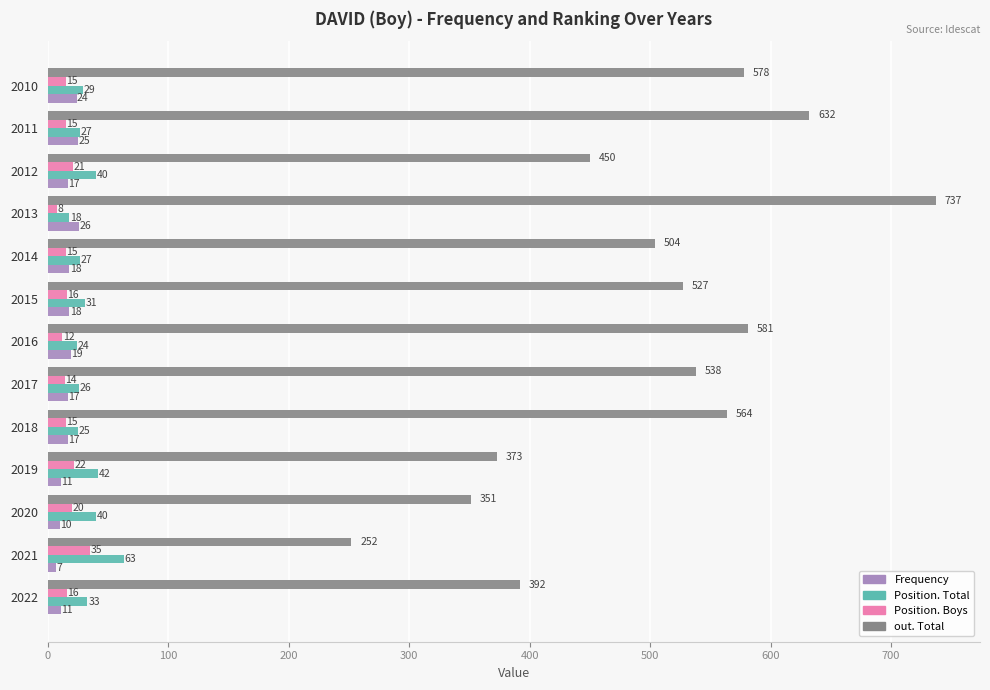

Is it true that out. Total equals 302 at 2014?

False